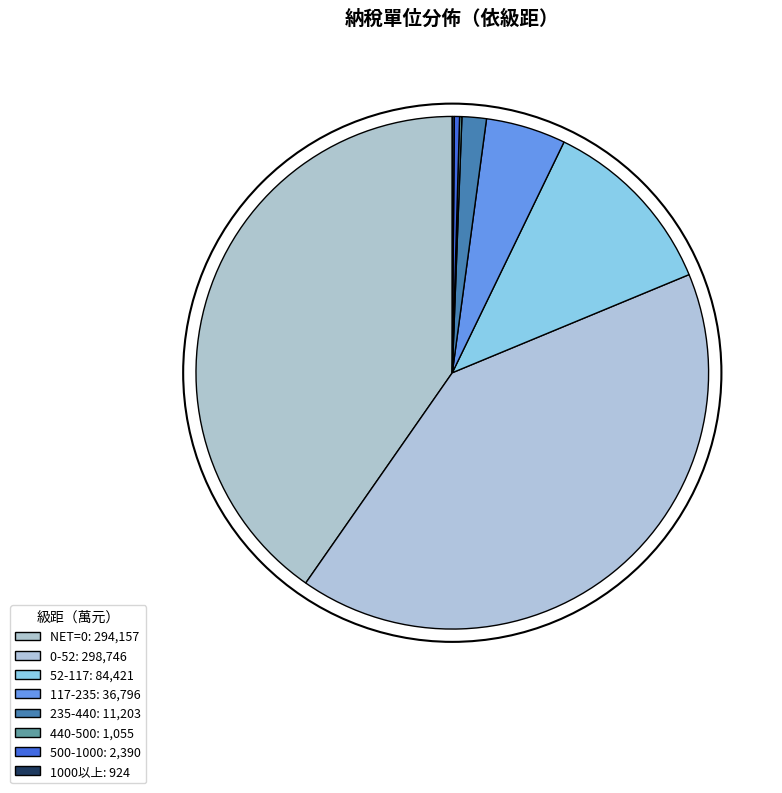

Count the number of slices in the pie.

8